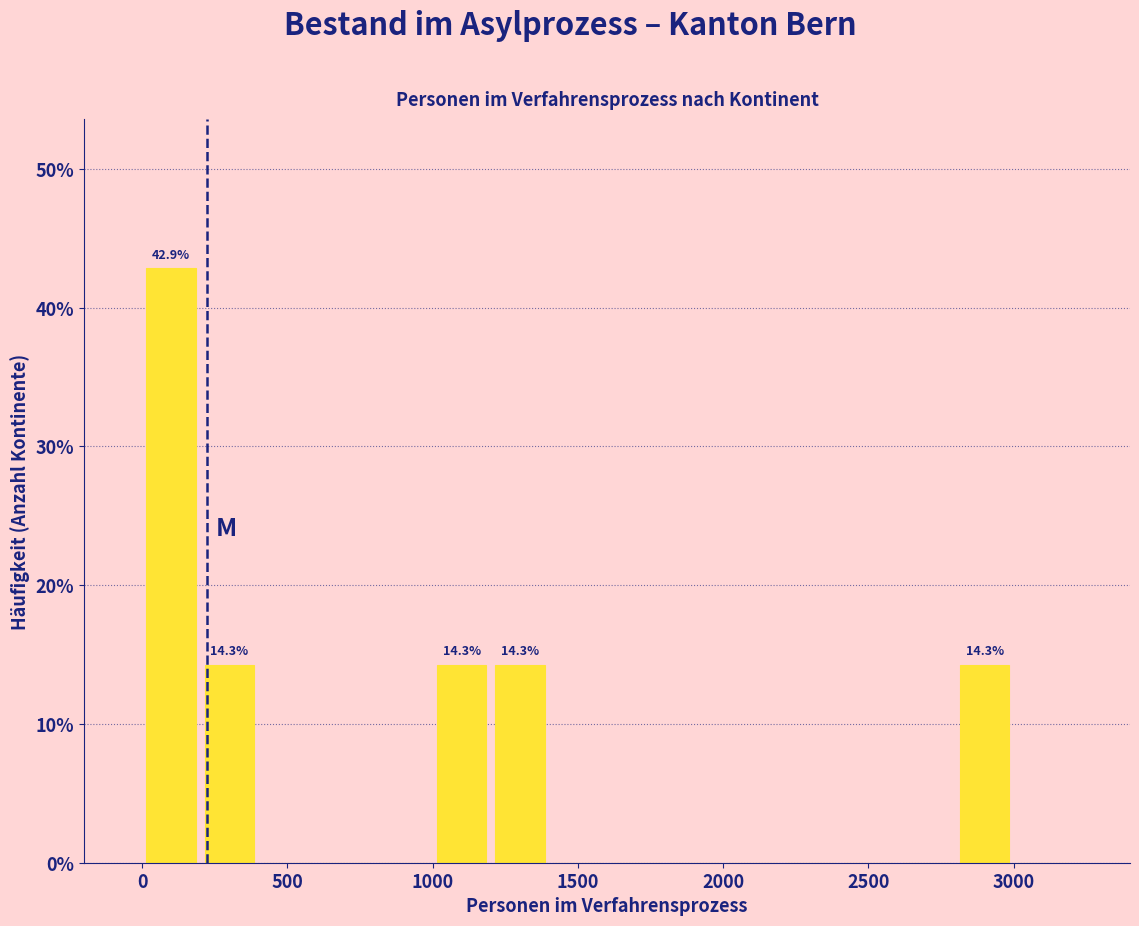

Which range on the x-axis has the tallest bar?

0 to 200